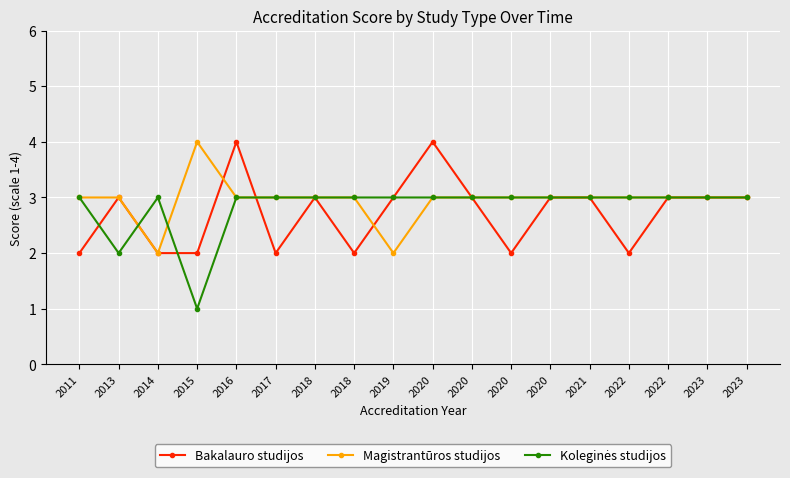

Is the value of Koleginės studijos at 2018 greater than the value of Magistrantūros studijos at 2011?

No